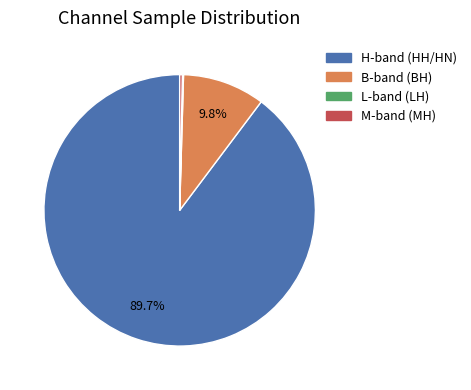

Is there a majority slice in this chart?

Yes